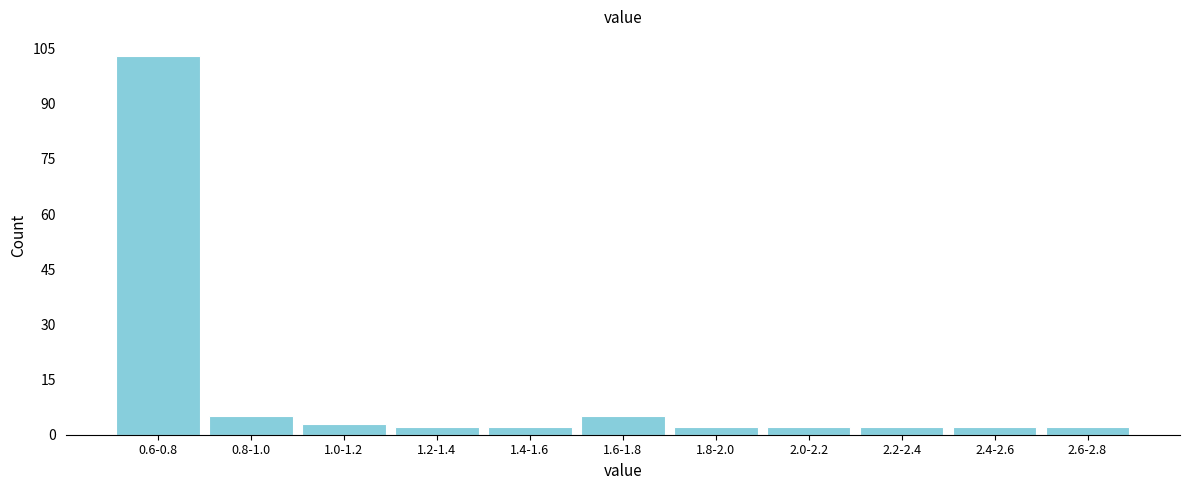

Reading left to right, transcribe all the data shown in this chart.

0.6-0.8=103	0.8-1.0=5	1.0-1.2=3	1.2-1.4=2	1.4-1.6=2	1.6-1.8=5	1.8-2.0=2	2.0-2.2=2	2.2-2.4=2	2.4-2.6=2	2.6-2.8=2